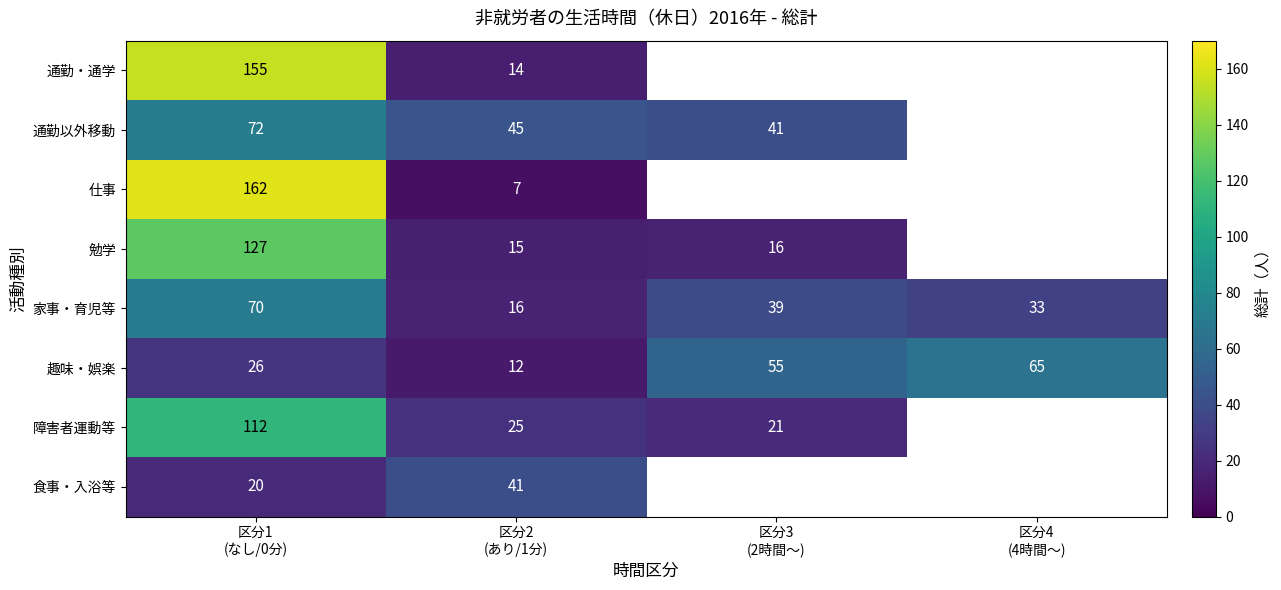

What is the difference between the second highest and second lowest values in the 家事・育児等 series?

6